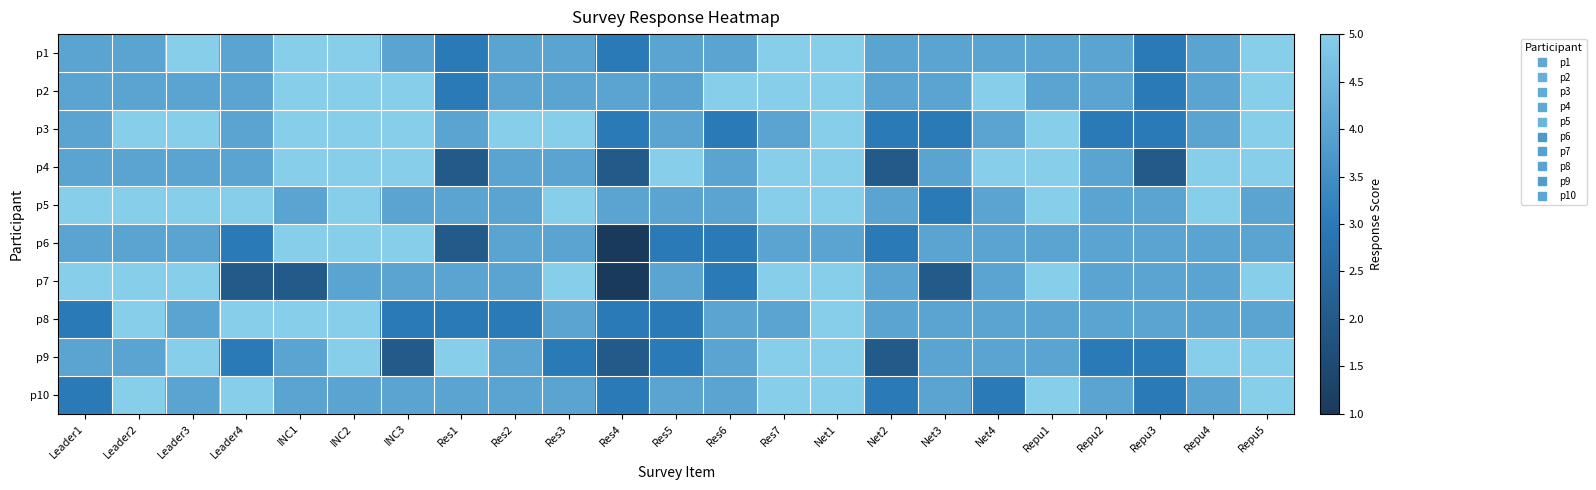

What is the spread (max minus min) of values at Repu2?

1